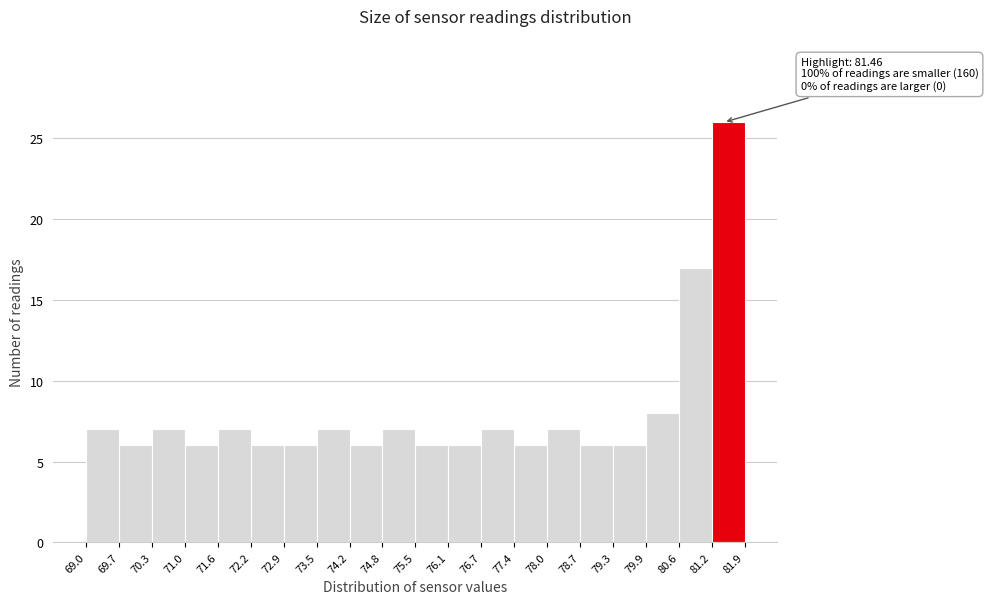

Over which range of the x-axis is the bar tallest?

81.2 to 81.9